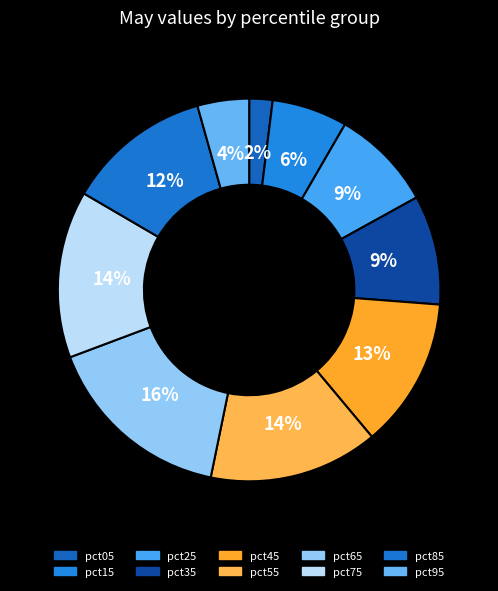

Rank the categories by value from lowest to highest.

pct05, pct95, pct15, pct25, pct35, pct85, pct45, pct75, pct55, pct65